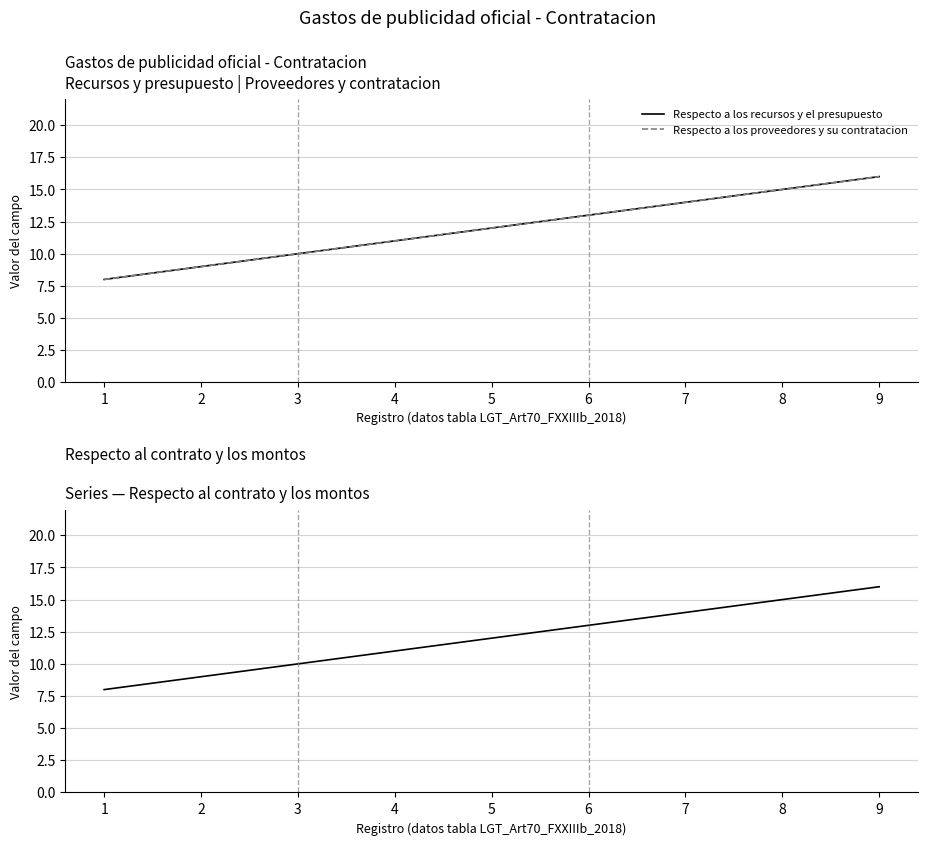

Where is Respecto a los proveedores y su contratacion nearest to the value 12?

5